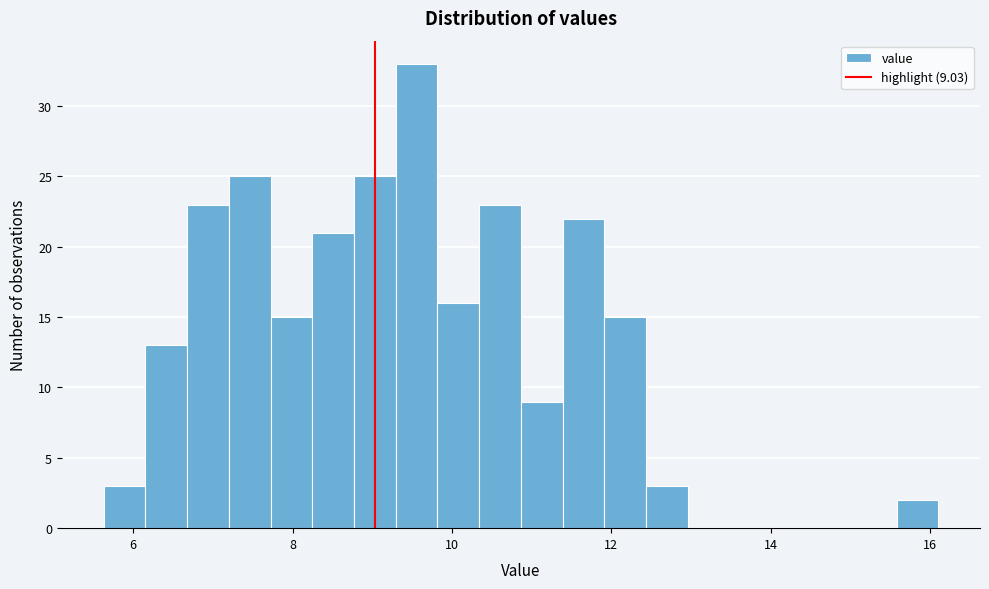

Around what value on the x-axis is the tallest bar? Give the approximate position of its centre, as read against the axis.

9.6